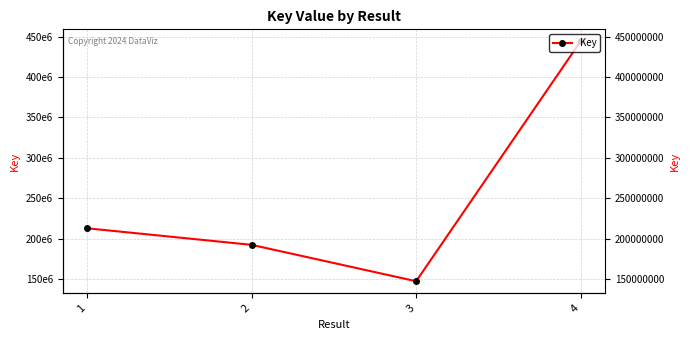

Reading right to left, transcribe all the data shown in this chart.

444098622	147309271	192308658	212793238